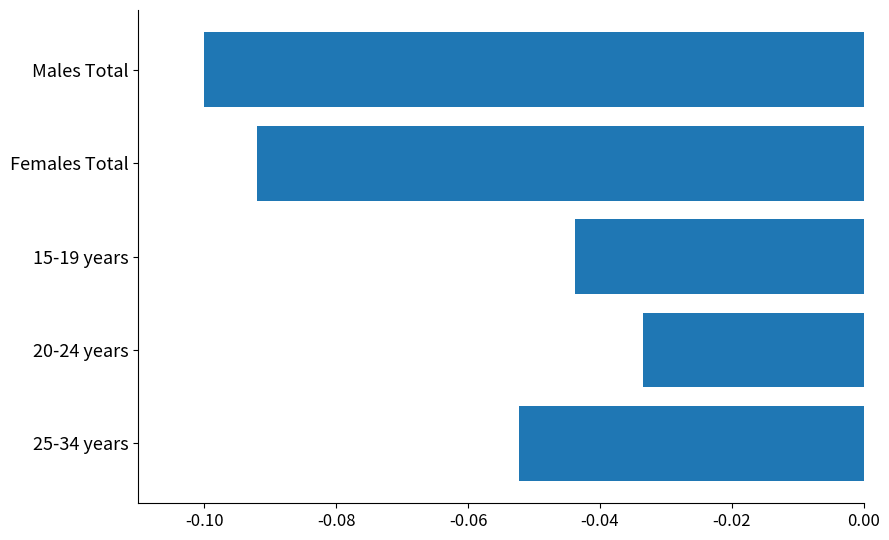

List the labels in order of value, largest first.

20-24 years, 15-19 years, 25-34 years, Females Total, Males Total